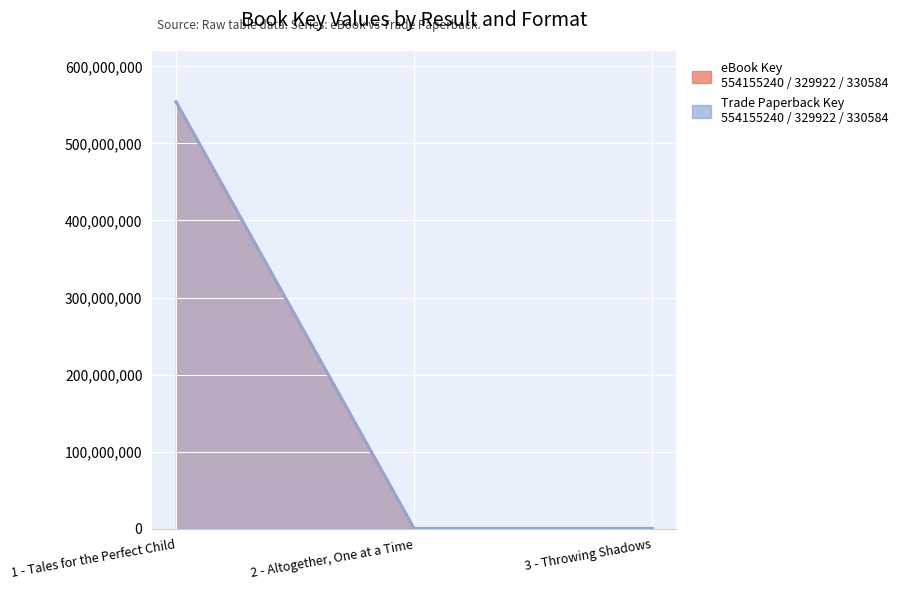

What is the average value of the eBook Key series?

184938582